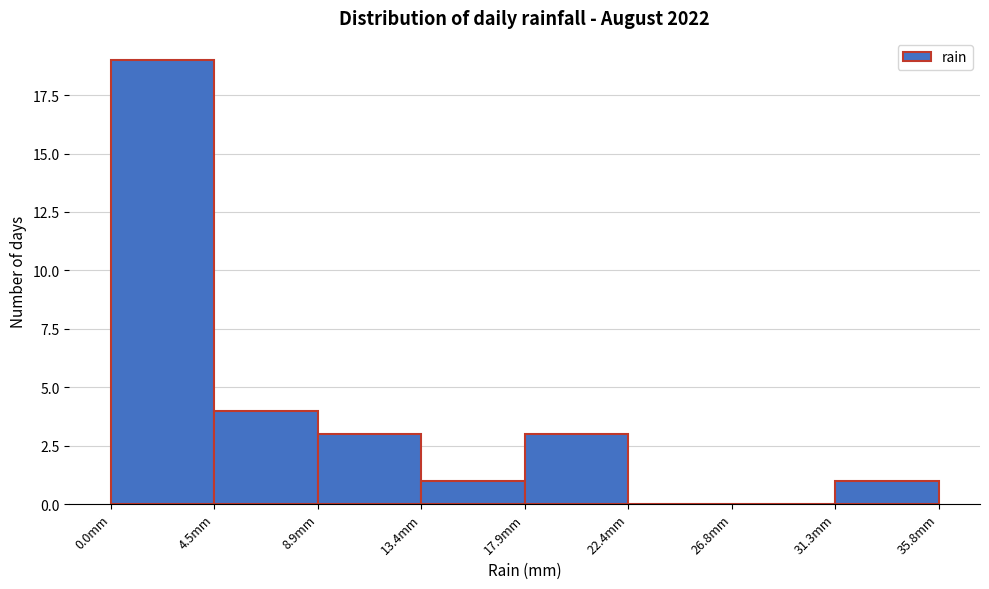

Over which range of the x-axis is the bar tallest?

0.0 to 4.5